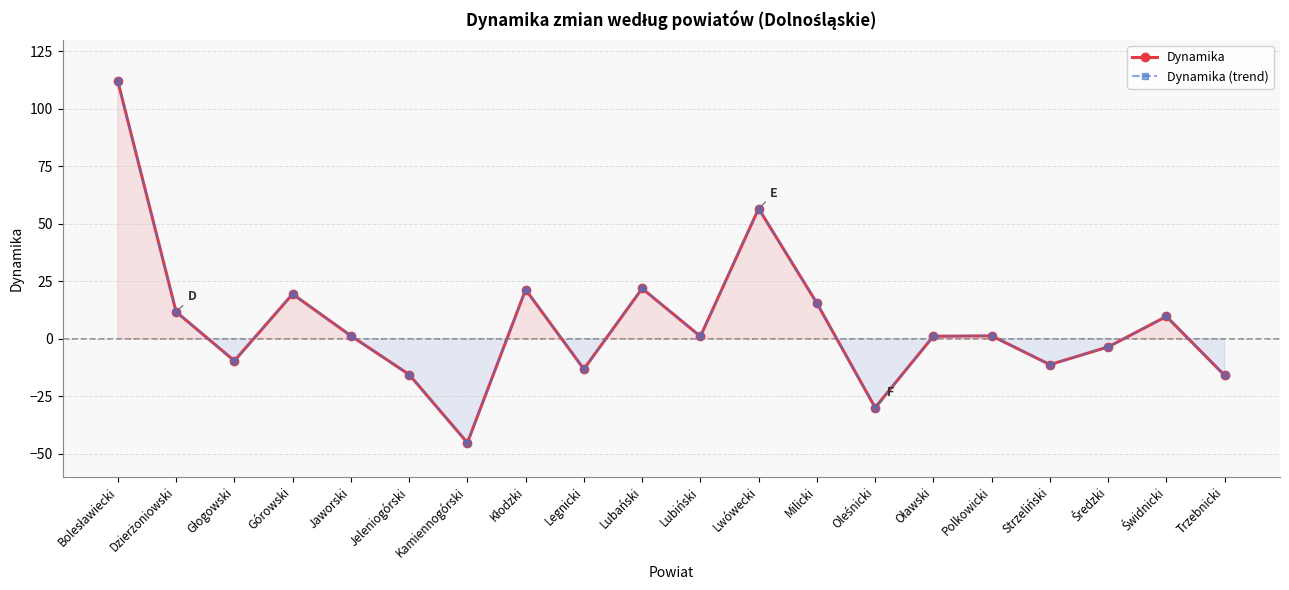

What is the value of the Dynamika (trend) point at the 7th from the left?

-45.3